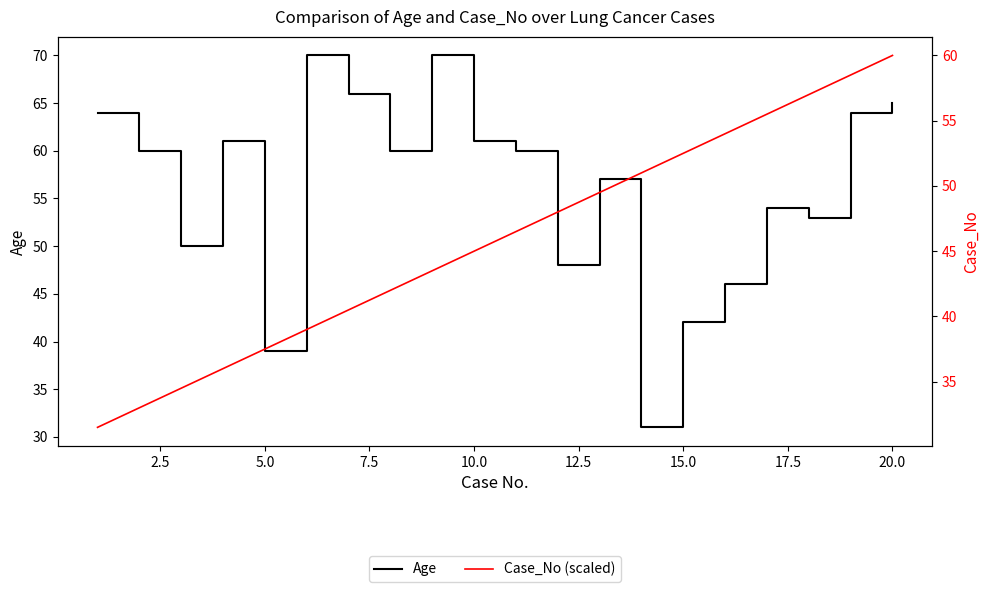

How many lines are shown in the chart?

2